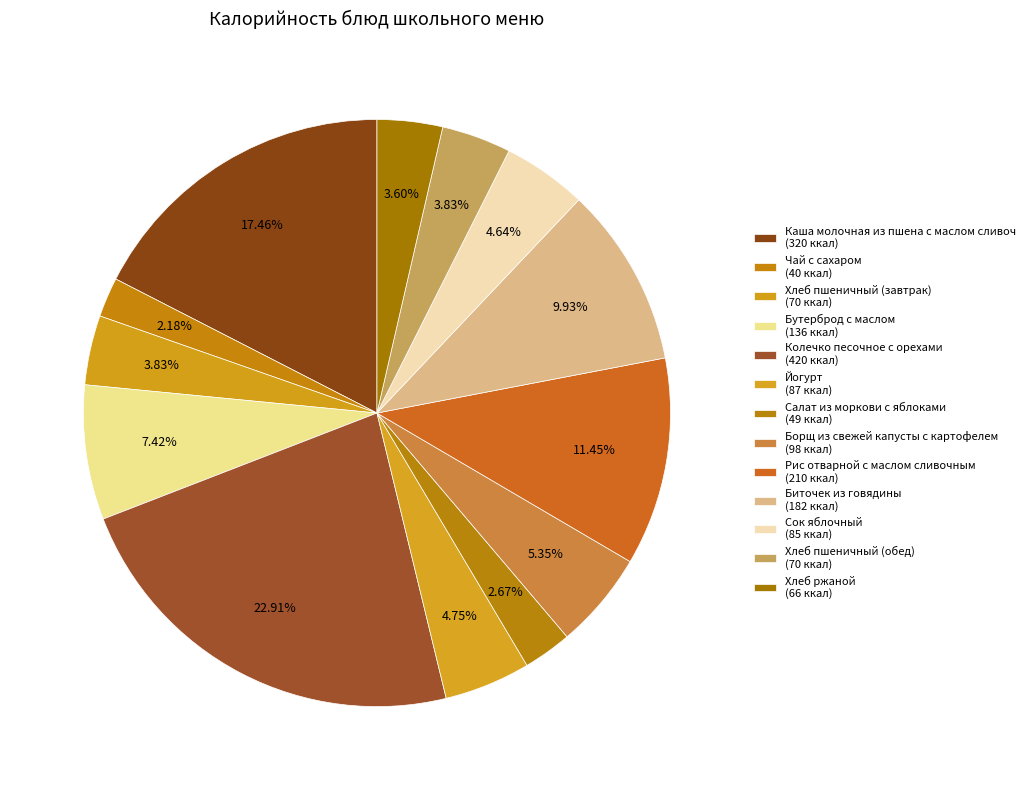

Does Салат из моркови с яблоками represent more than half of the total?

No